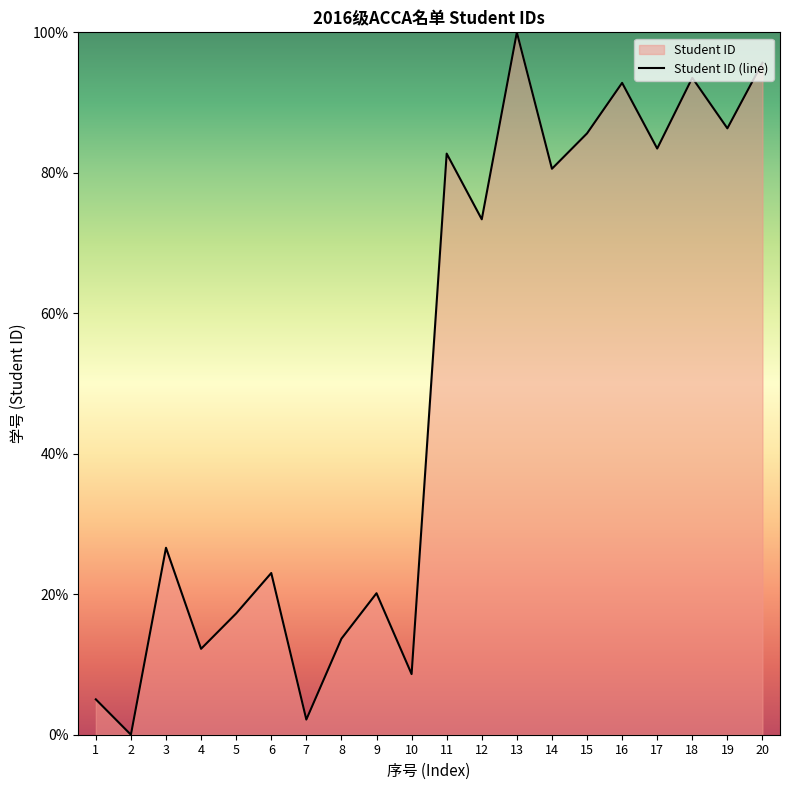

Between 6 and 13, which is larger?

13